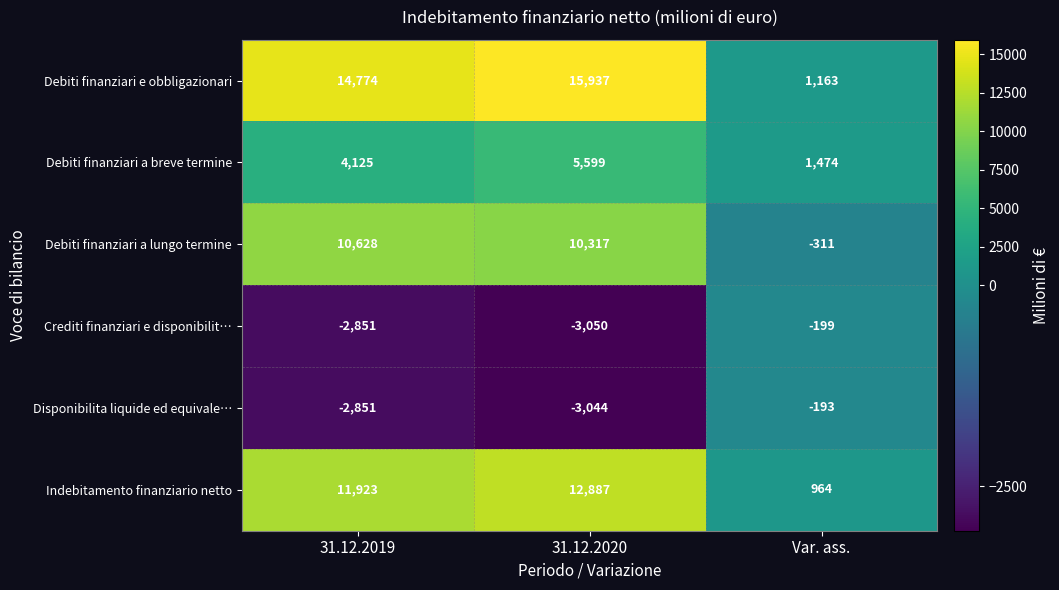

What is the spread (max minus min) of values at 31.12.2020?

18987